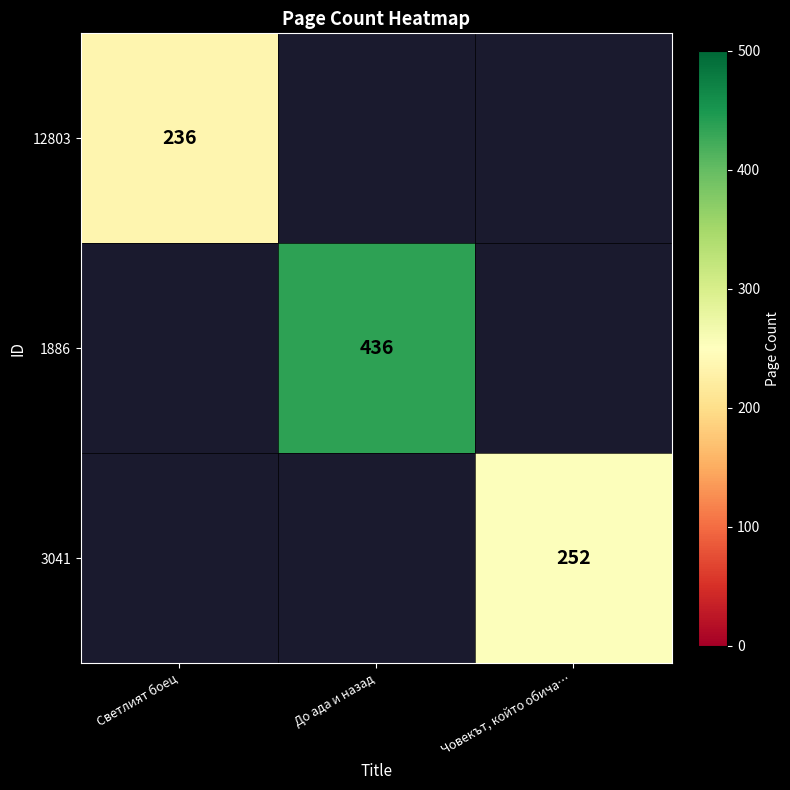

At how many categories does at least one series exceed 379?

1